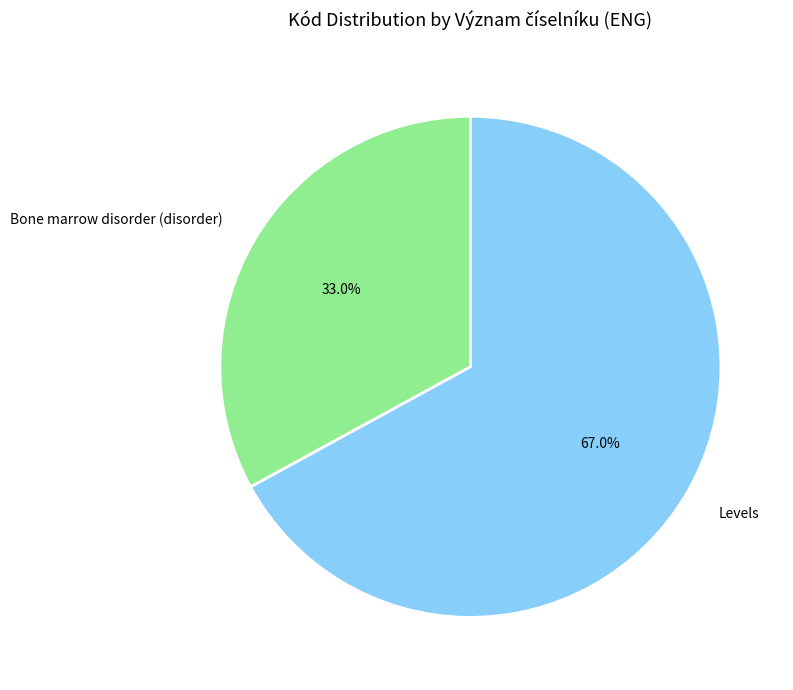

What is the ratio of the value at Levels to the value at Bone marrow disorder (disorder)?

2.0